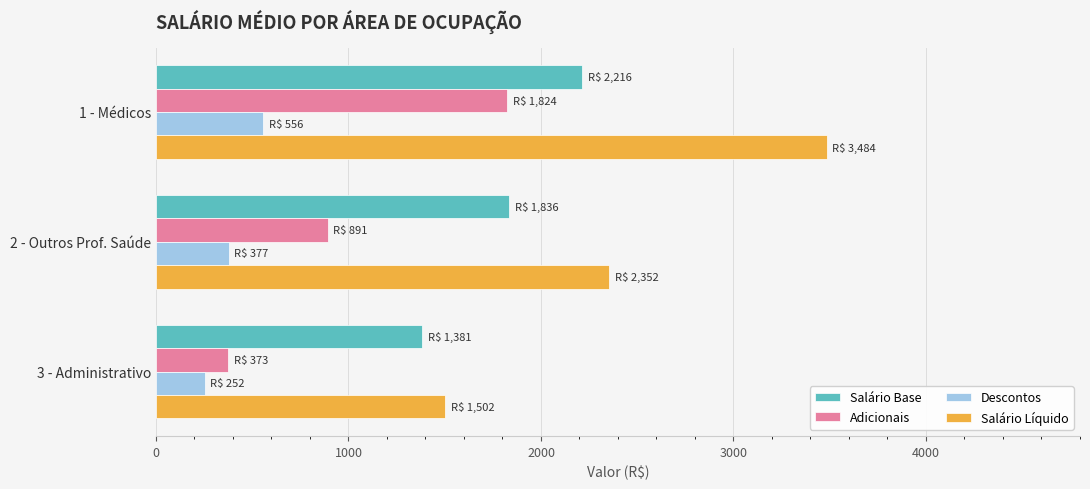

Which series changed the most between 1 - Médicos and 2 - Outros Prof. Saúde?

Salário Líquido